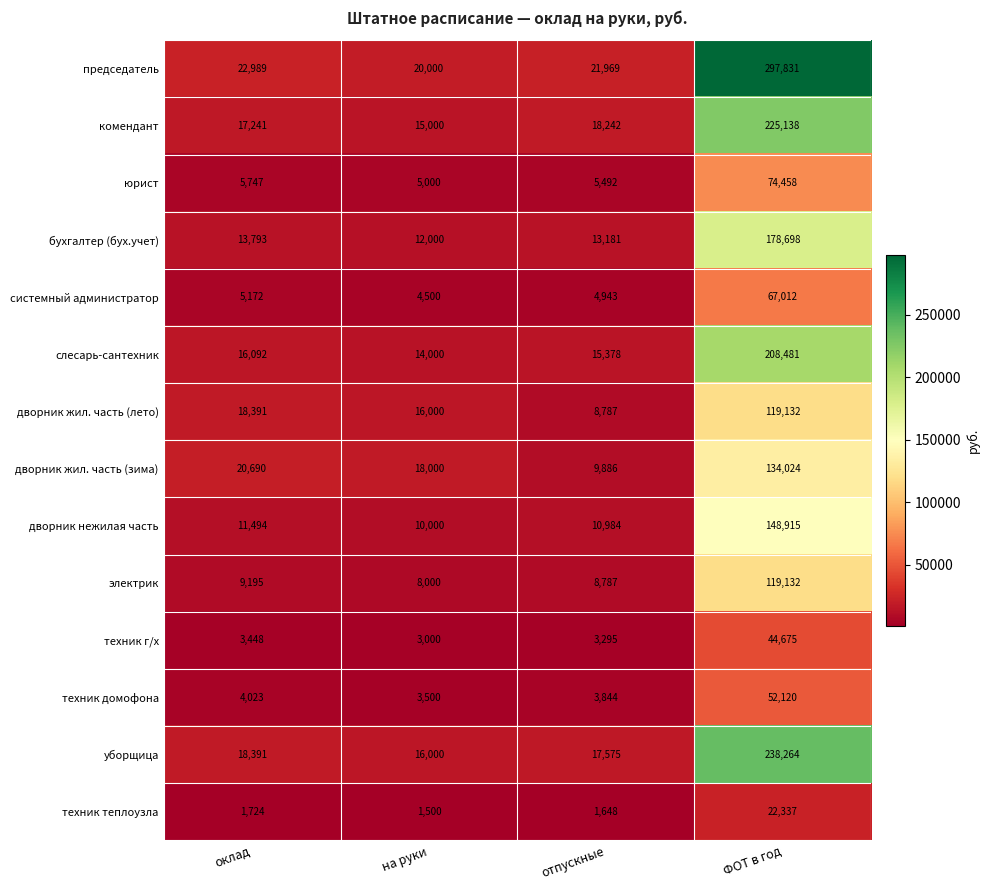

Rank the categories by системный администратор value from lowest to highest.

на руки, отпускные, оклад, ФОТ в год